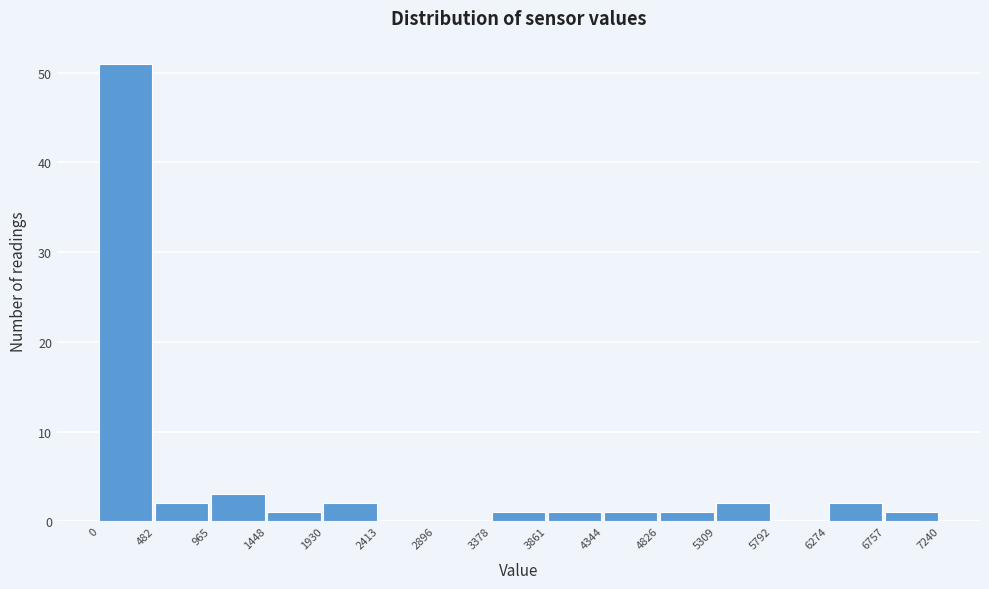

What is the height of the bar covering 965 to 1448 on the x-axis? The values are not printed on the chart, so give them approximately, as read against the axis.

3